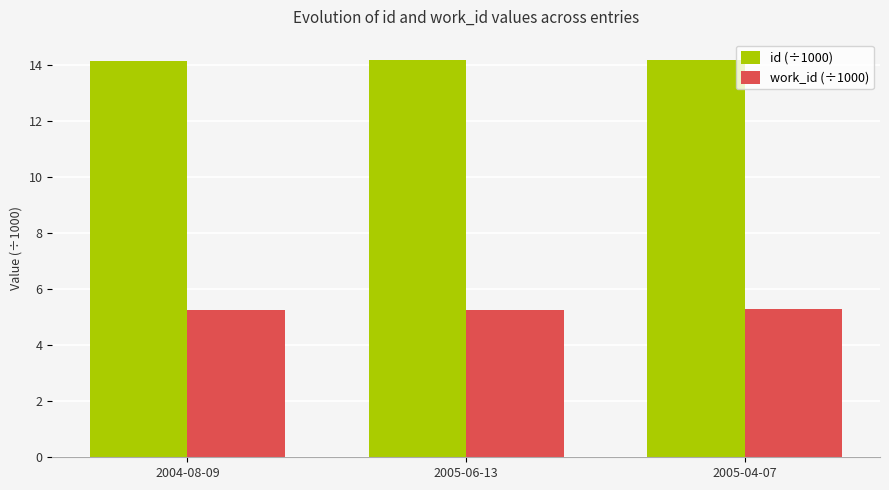

How many bars are there in each group?

2